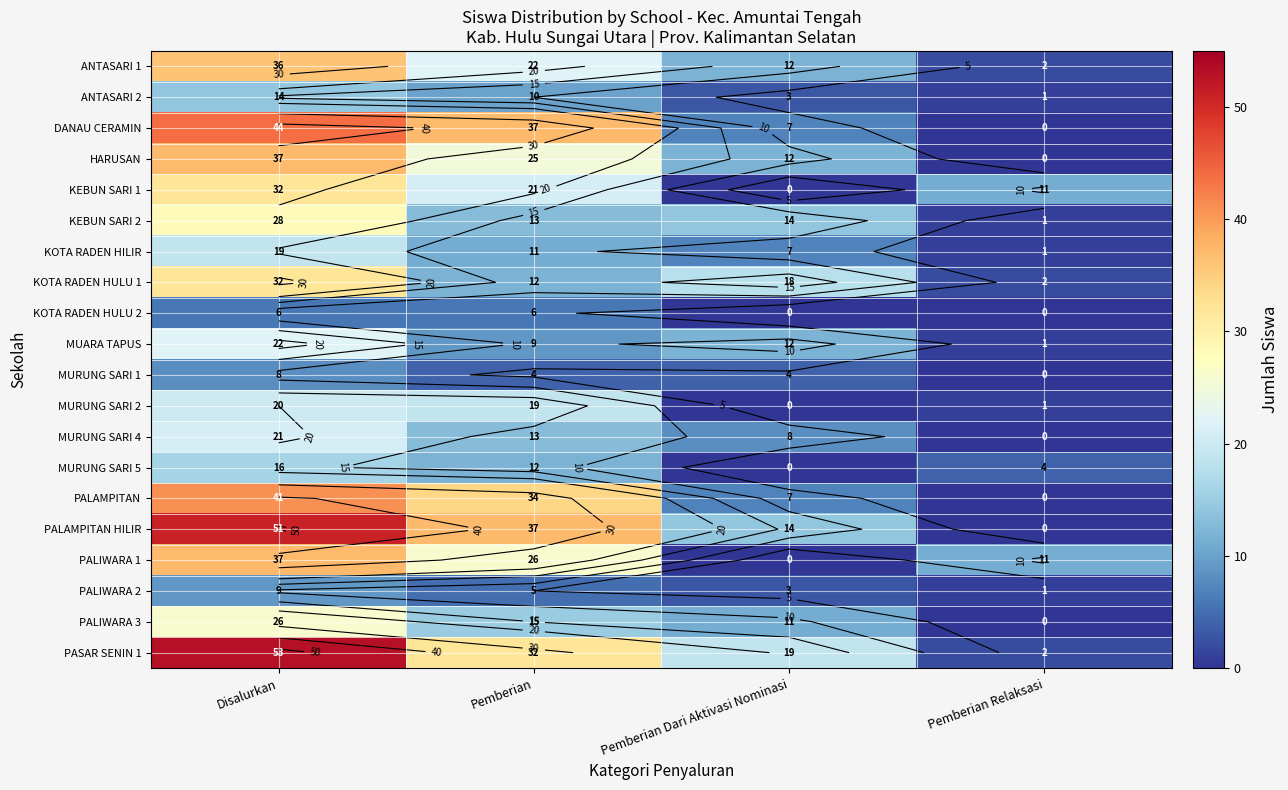

How many data points in PALIWARA 2 are less than 5?

2